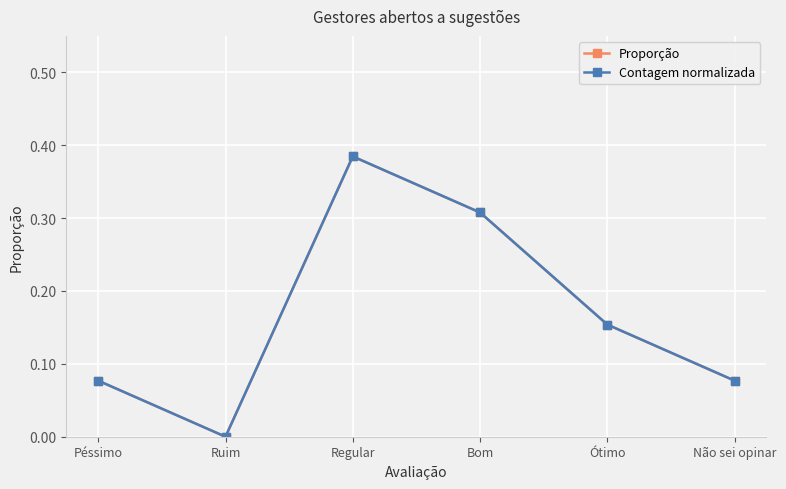

Which series has the widest spread of values?

Proporção